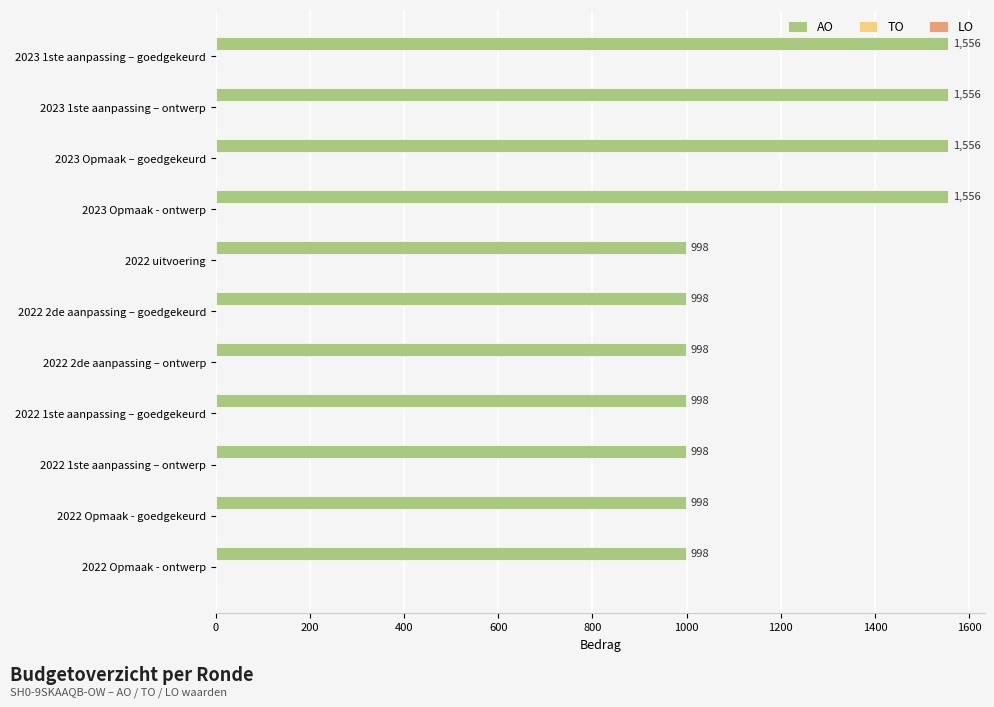

Are the bars grouped side by side (vs. stacked)?

No